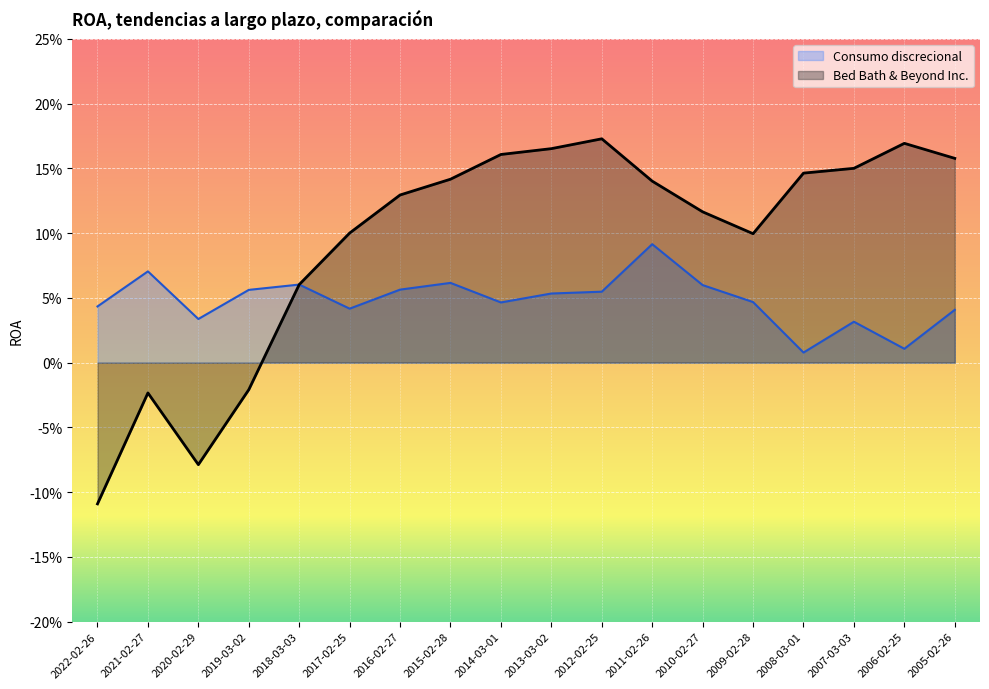

True or false: Bed Bath & Beyond Inc. has more than 1 points higher than both neighbors.

True